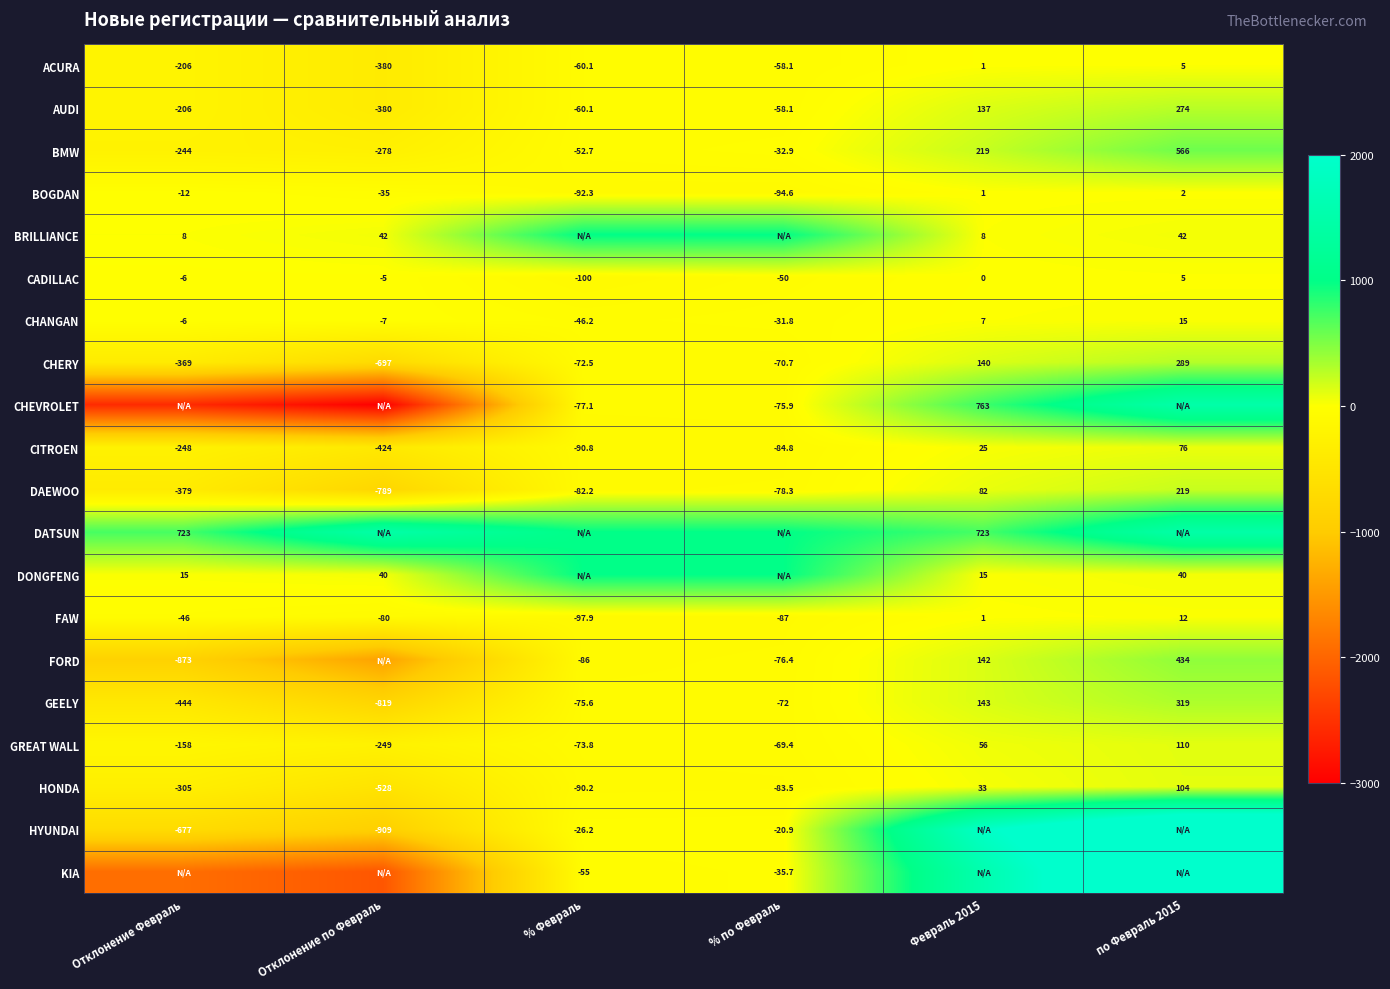

What is the lowest value of the GREAT WALL series?

-249.0